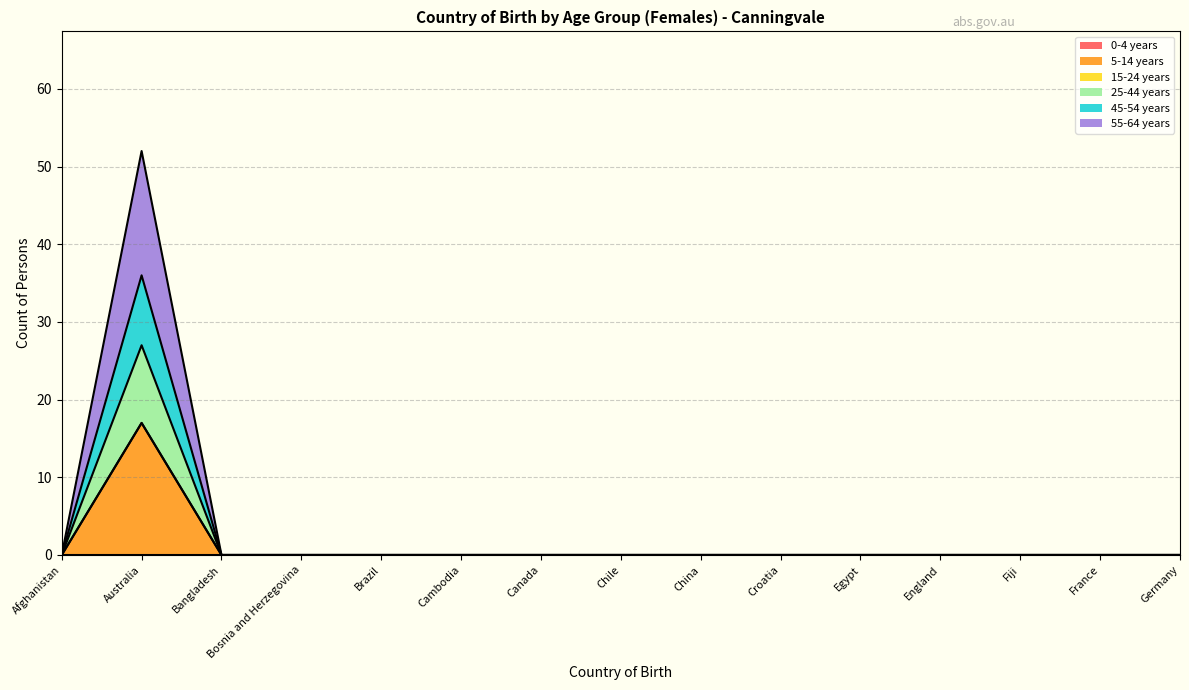

The 5-14 years series shows 0 at Fiji. True or false?

True